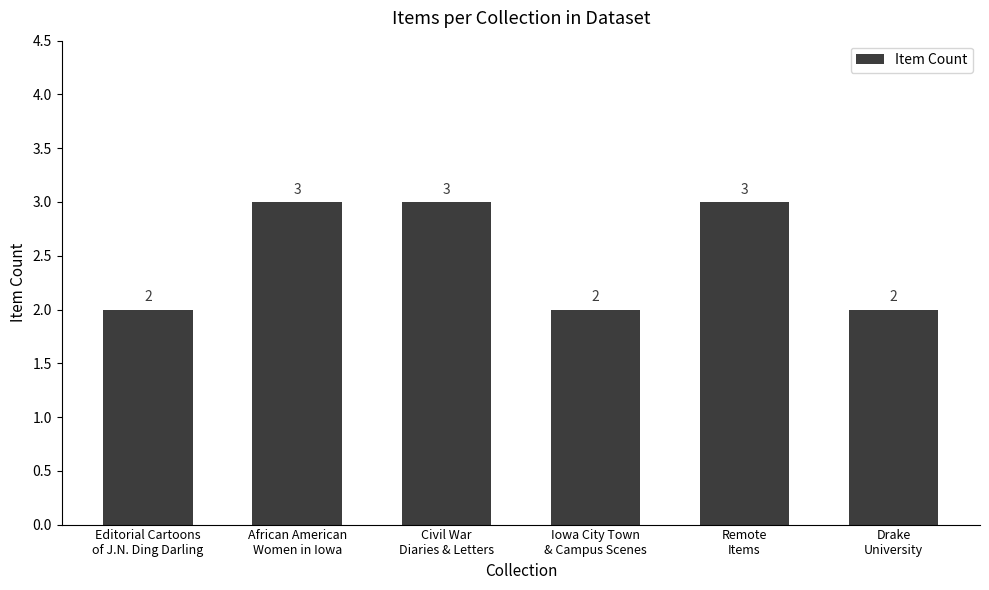

Reading left to right, what are all the values shown in this chart?

2	3	3	2	3	2